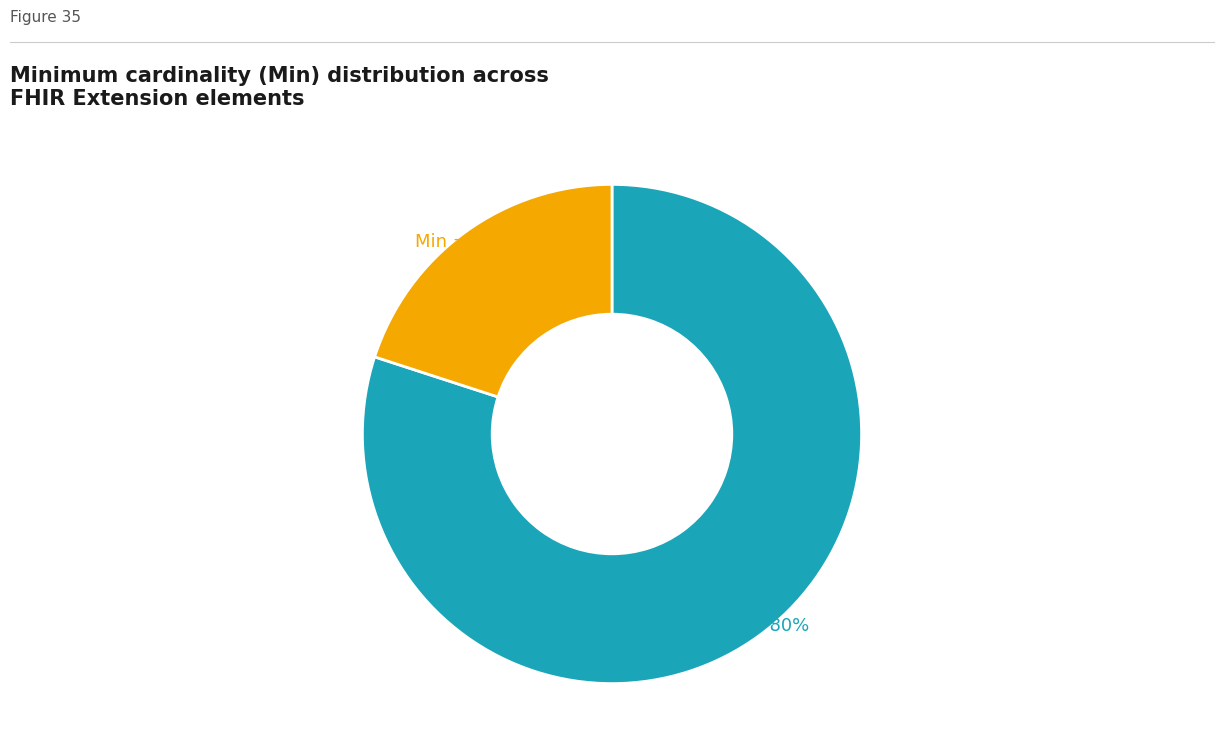

To the nearest percent, what is the difference between the largest and smallest slice percentages?

60%